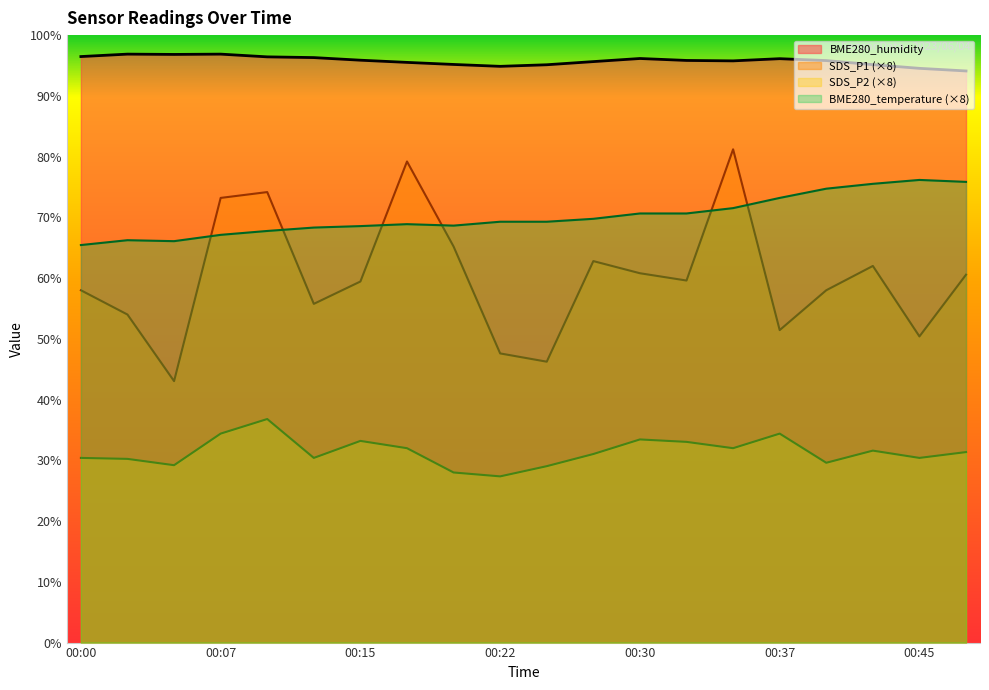

List the series in order of their peak value, highest first.

BME280_humidity, SDS_P1 (×8), BME280_temperature (×8), SDS_P2 (×8)